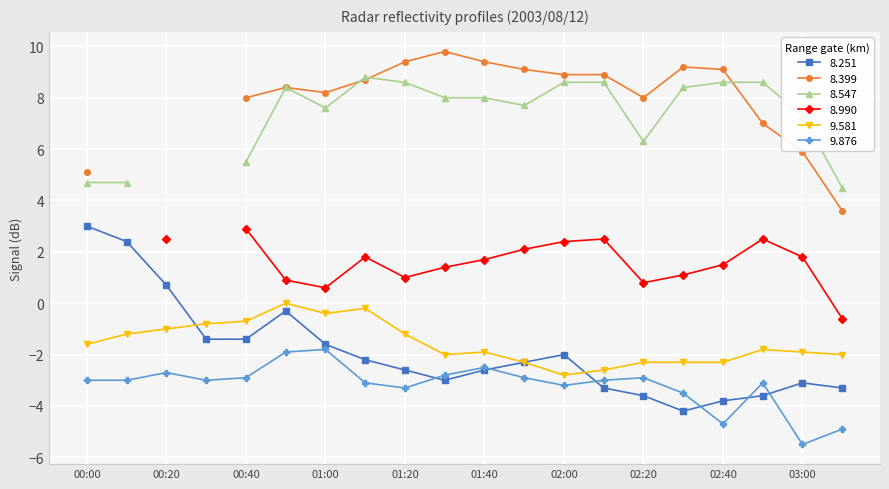

What is the difference between the 9.876 values at 01:00 and 02:00?

1.4